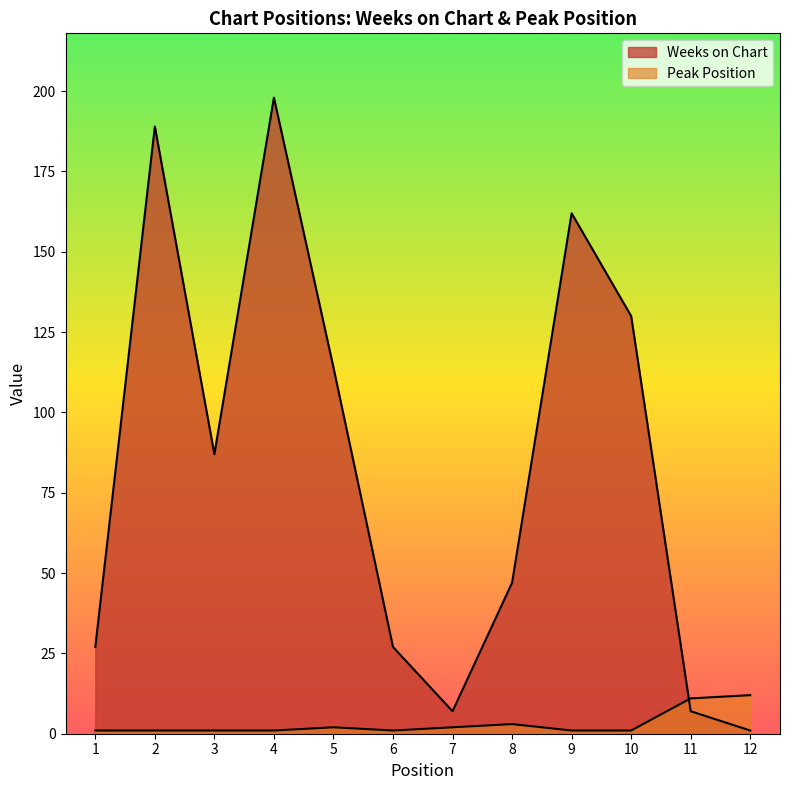

In Weeks on Chart, how many points are higher than both neighbors (excluding endpoints)?

3